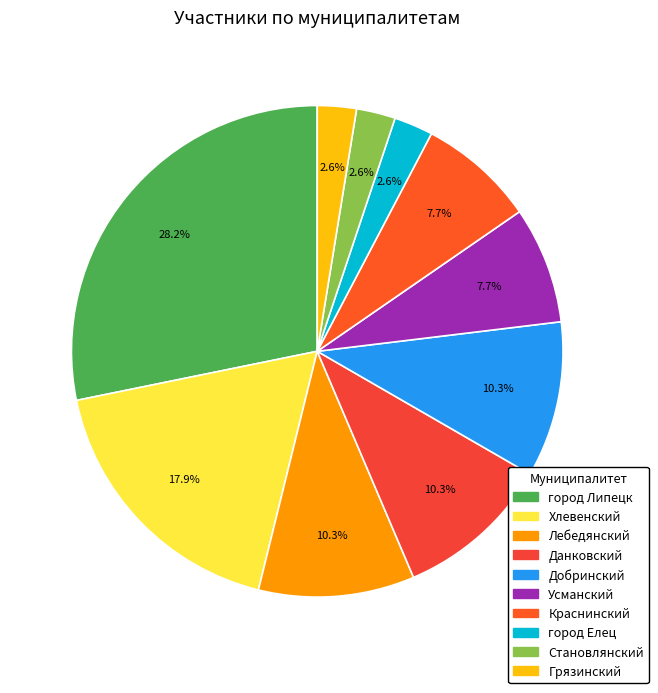

Which category has the biggest portion of the pie?

город Липецк